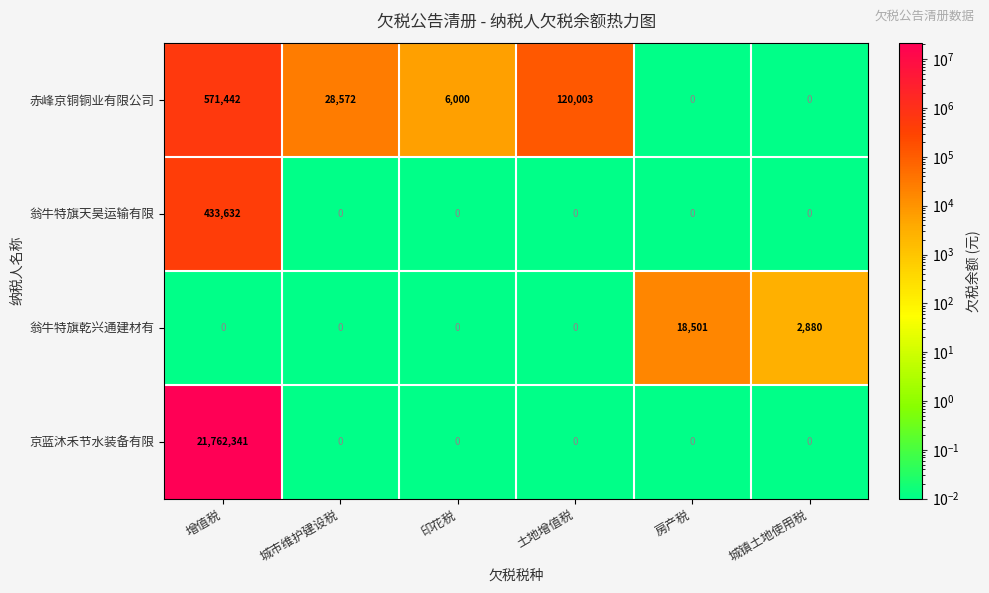

At which category does the chart reach its peak across all series?

增值税